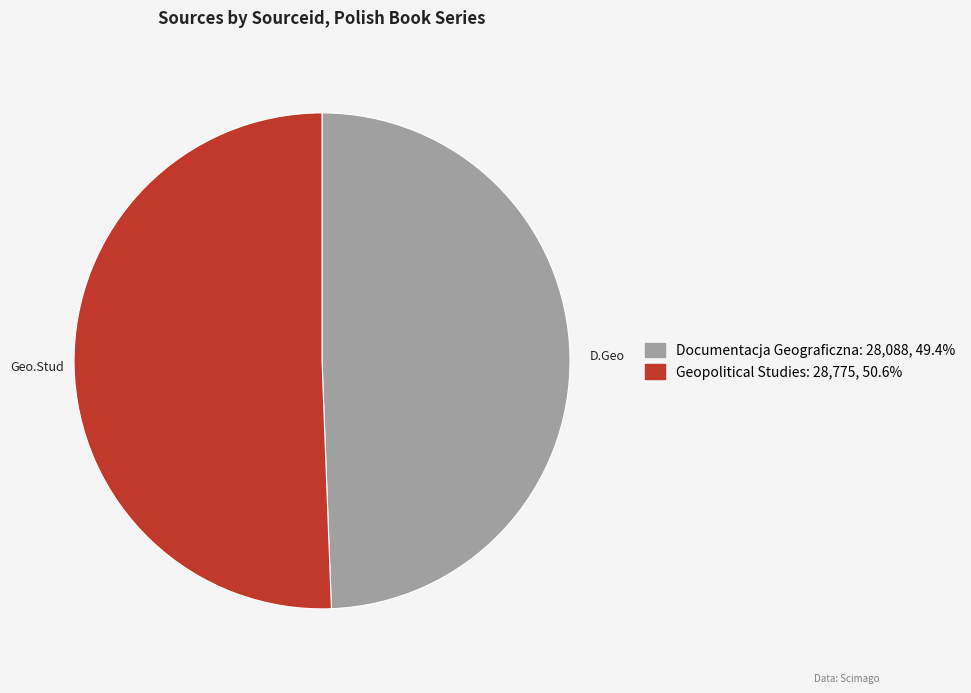

Is it true that Geopolitical Studies is 61% of the pie?

False